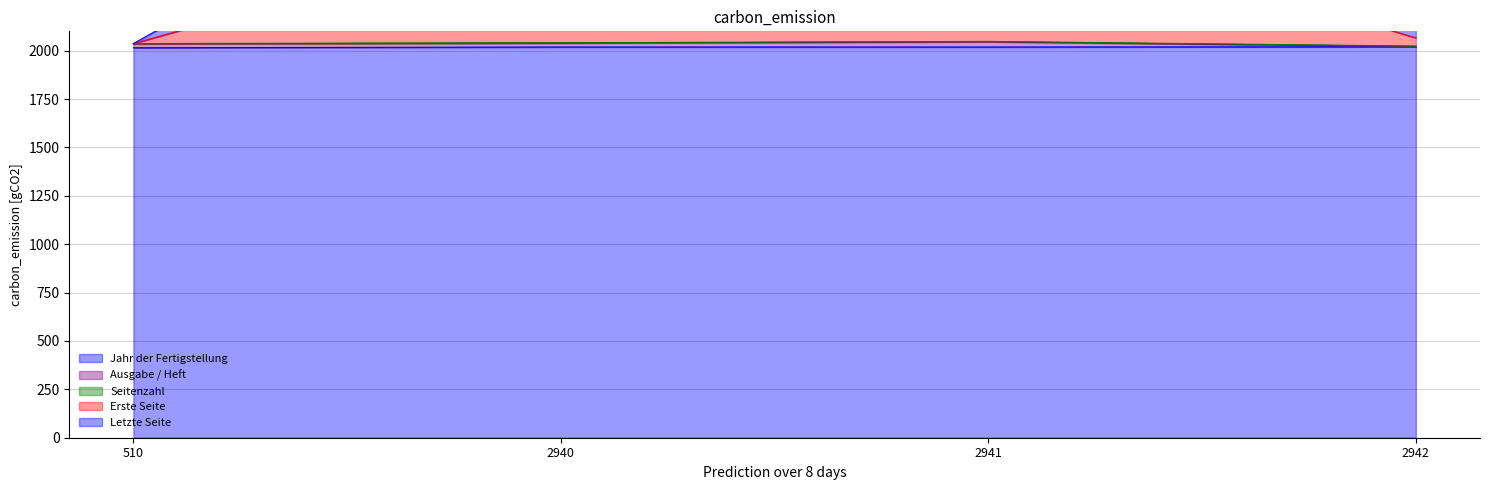

What is the maximum value for Jahr der Fertigstellung?

2020